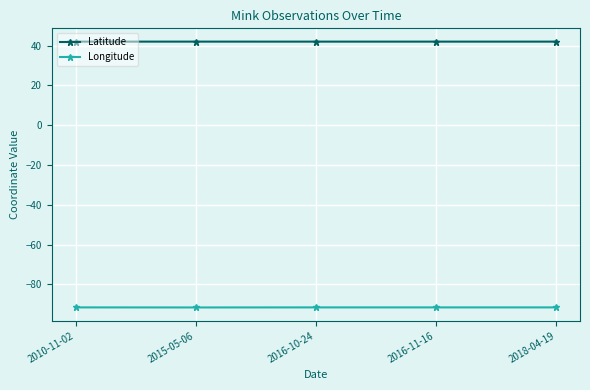

What is the greatest value displayed?

42.0